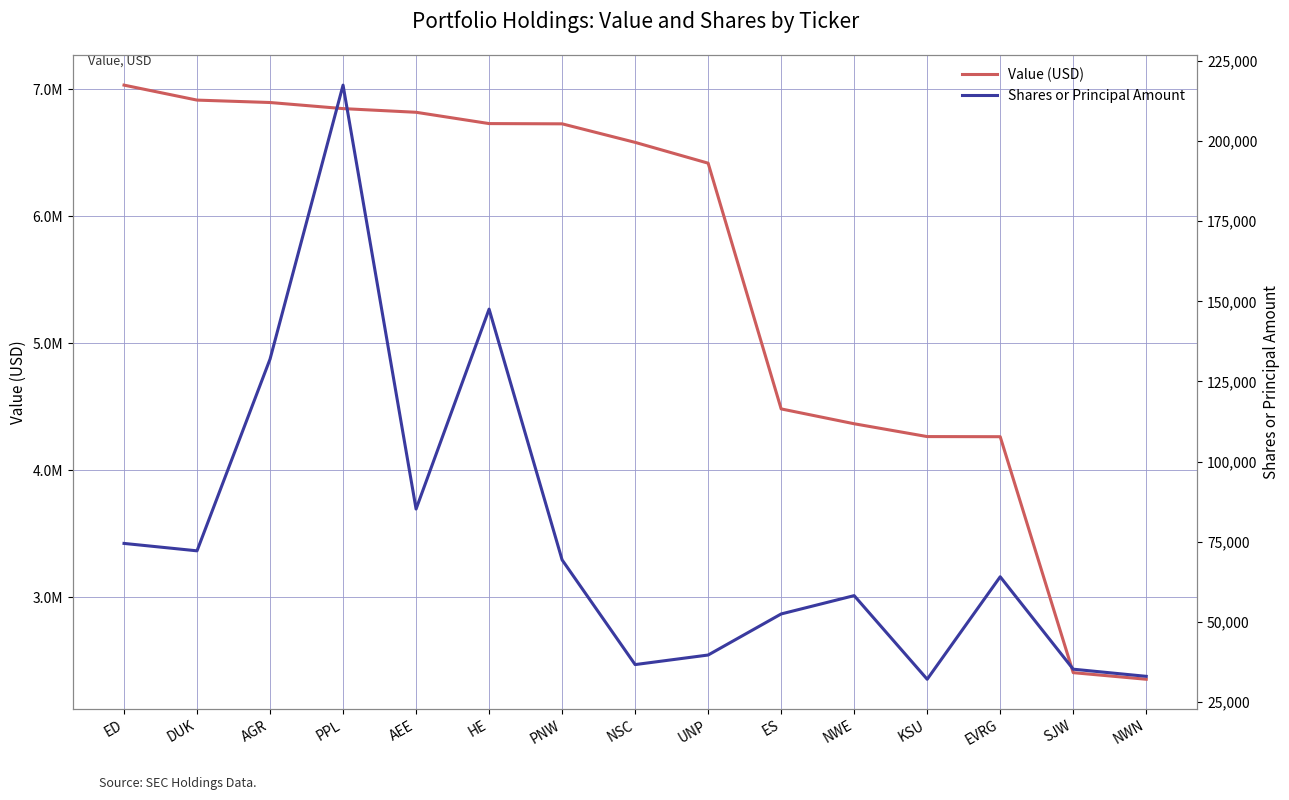

List the series in order of their peak value, highest first.

Value (USD), Shares or Principal Amount